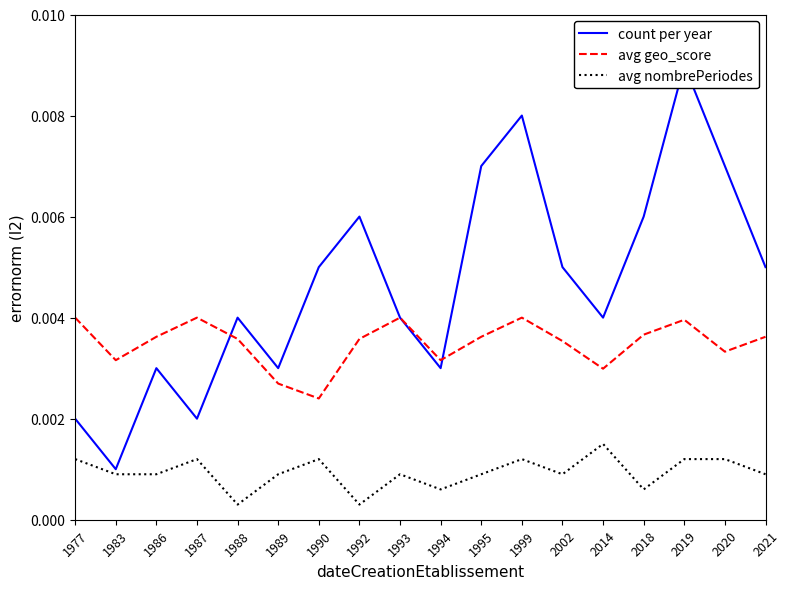

True or false: avg nombrePeriodes and count per year intersect in this chart.

False